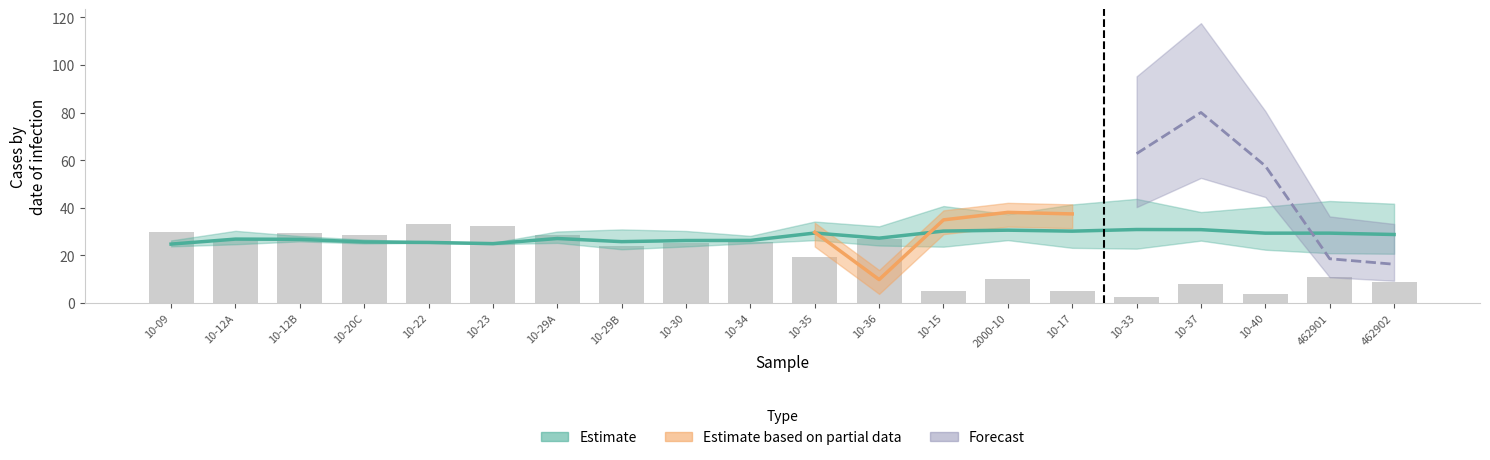

What is the sum of all values?

383.6